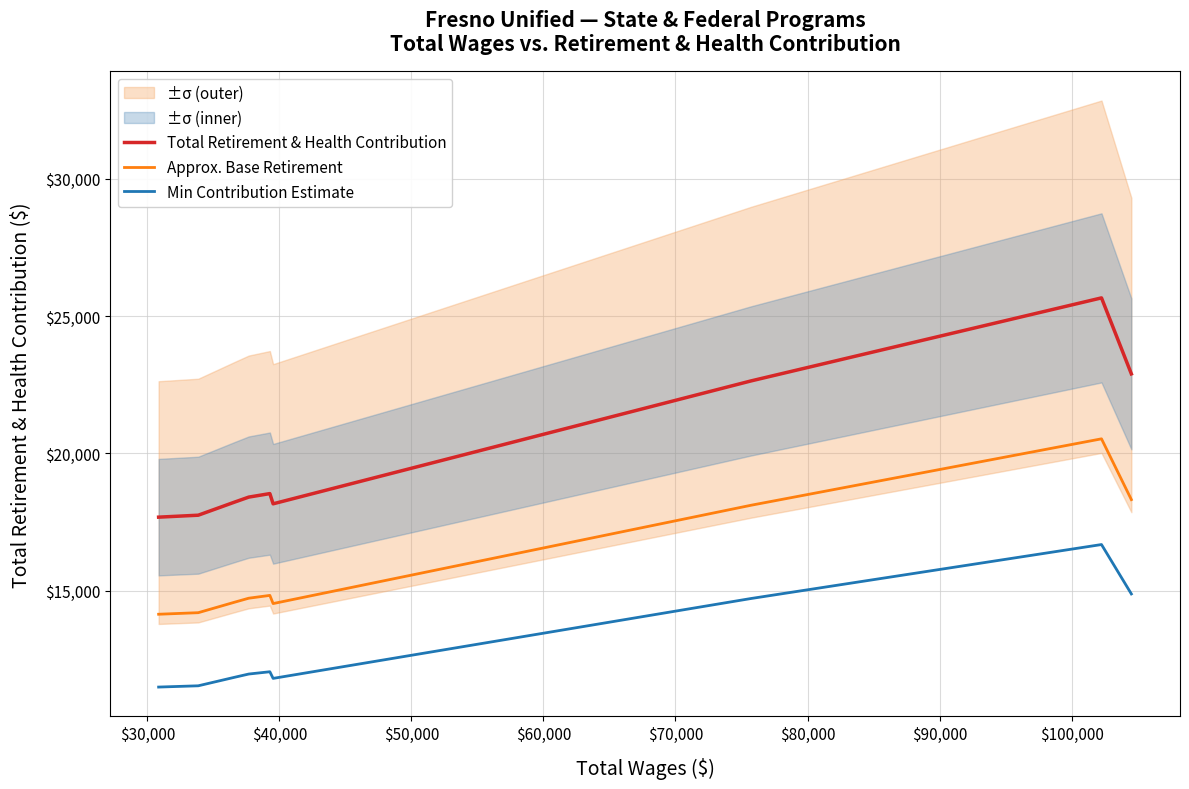

True or false: Approx. Base Retirement and Min Contribution Estimate cross at least once.

False